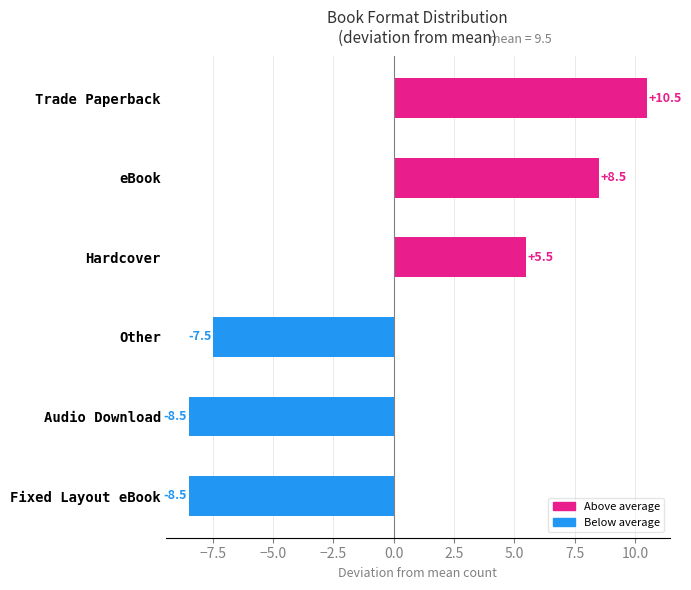

Read the value at eBook.

8.5